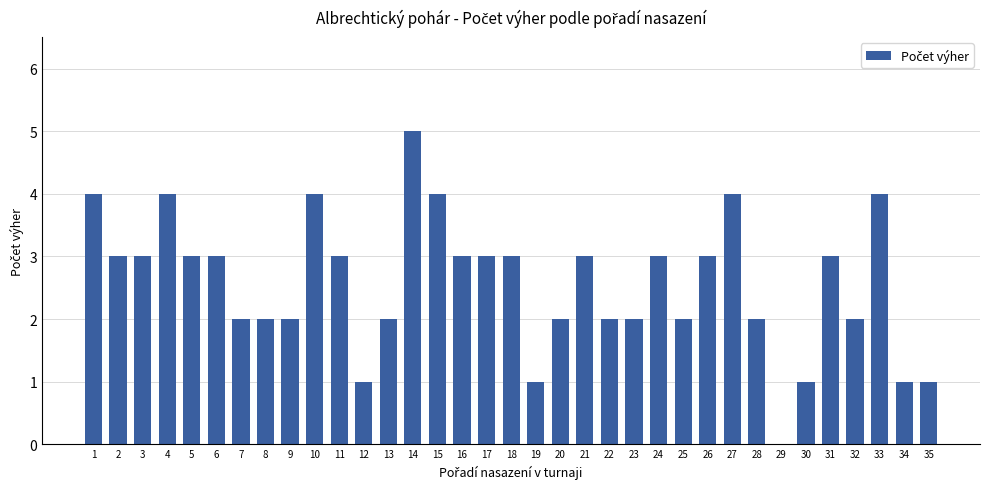

What is the sum of all values?

90